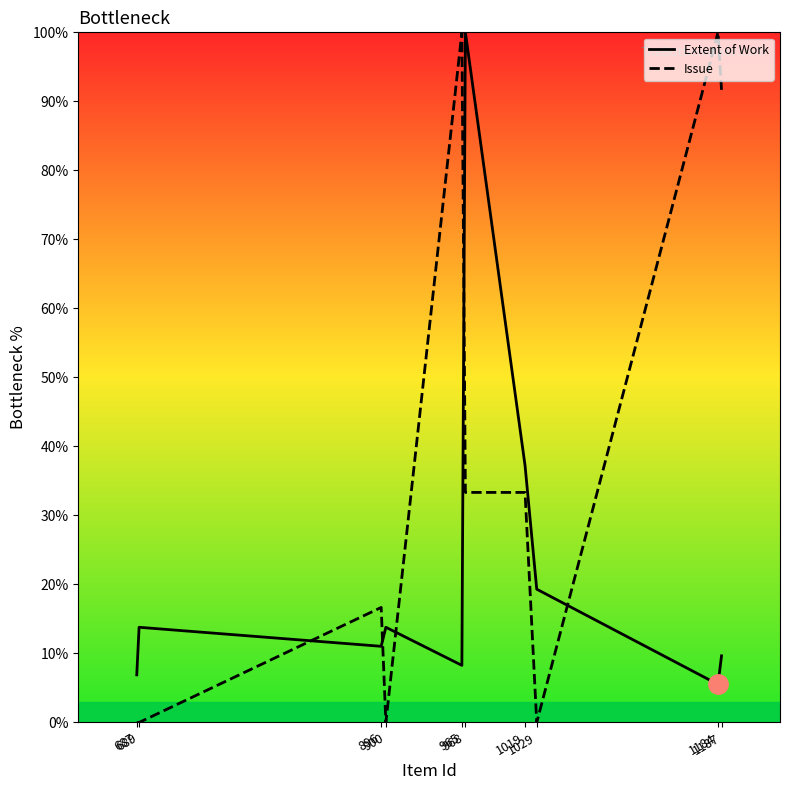

At which category is the sum across all series the highest?

968